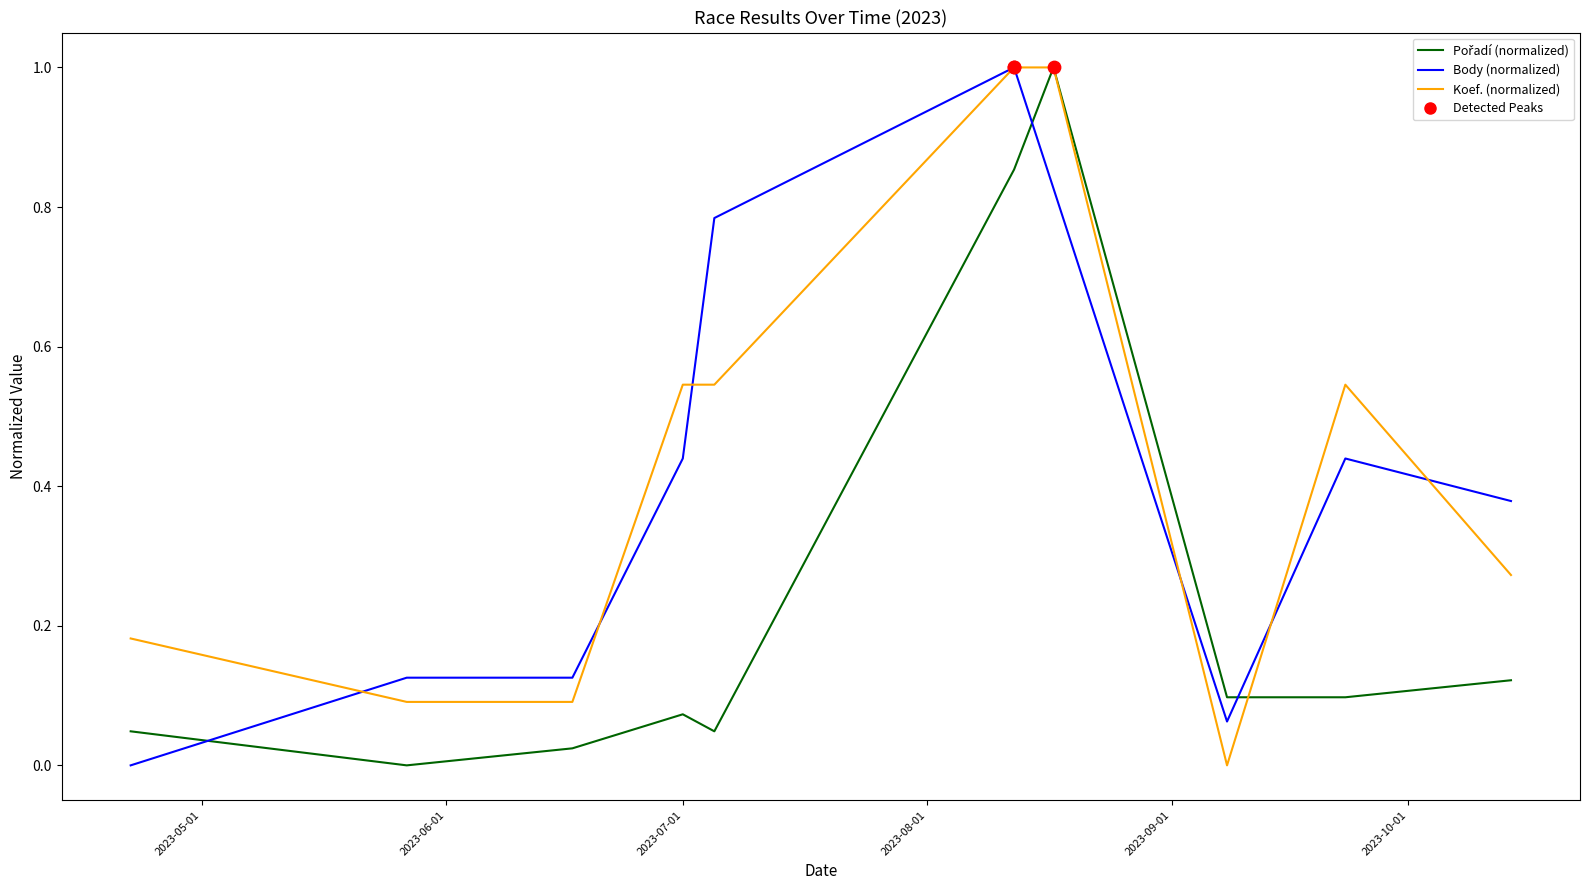

What is the maximum value shown in the chart?

1.0